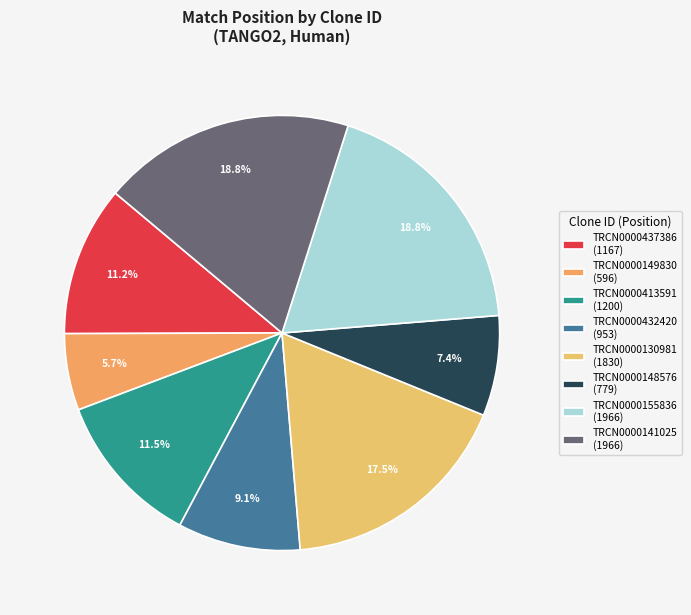

Combined, do TRCN0000432420 and TRCN0000130981 account for over 50%?

No